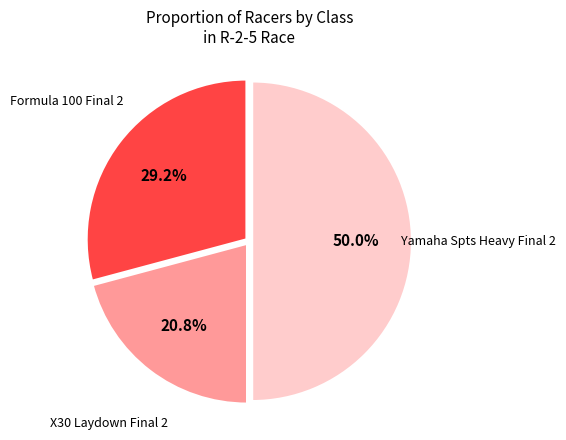

Rank the categories by value from highest to lowest.

Yamaha Spts Heavy Final 2, Formula 100 Final 2, X30 Laydown Final 2